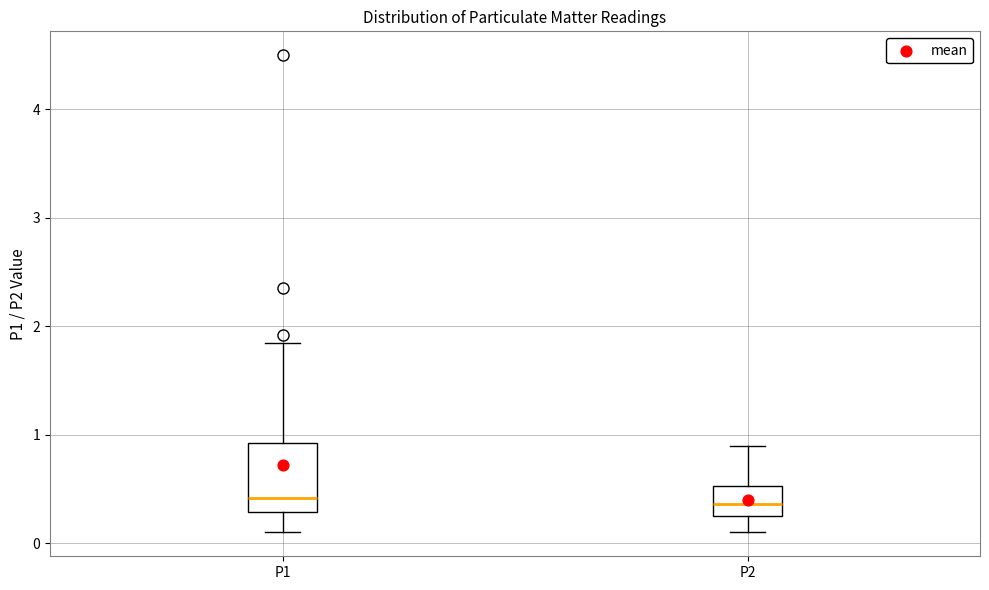

Reading left to right, transcribe this box plot: for each box, give where its median line is, the range the box spans, and where its two whiskers end, as read against the y-axis. The values are not printed on the chart, so give them approximately, as read against the axis.

P1: median 0.4, box 0.3 to 0.9, whiskers 0.1 to 1.9
P2: median 0.4, box 0.3 to 0.5, whiskers 0.1 to 0.9